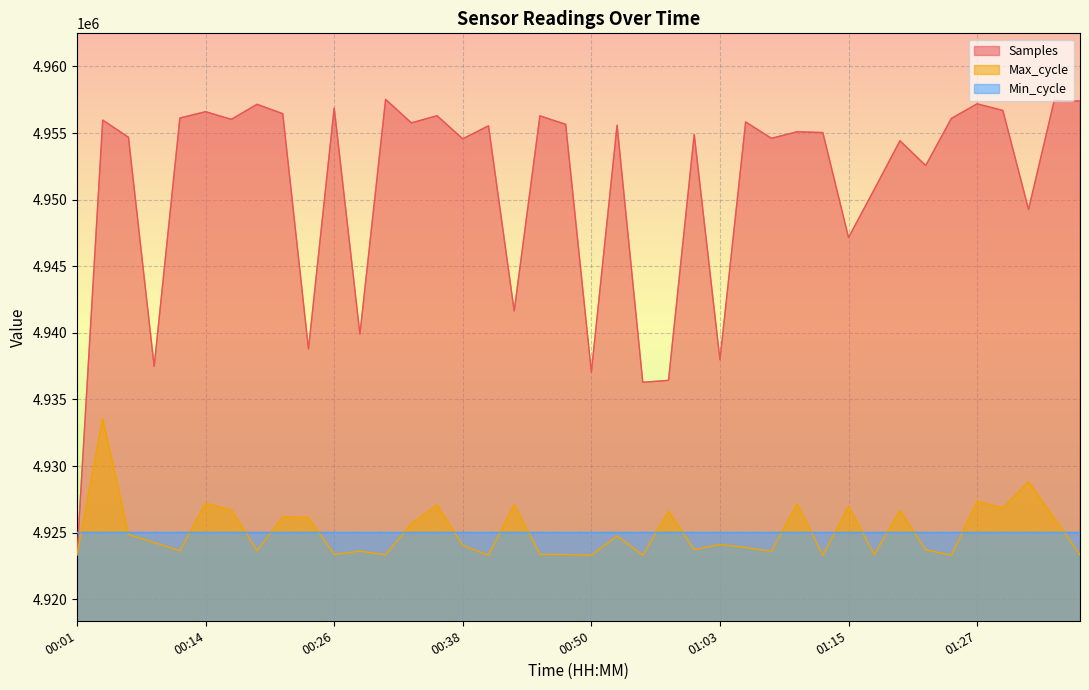

At which label does Max_cycle first exceed 4924111?

00:04